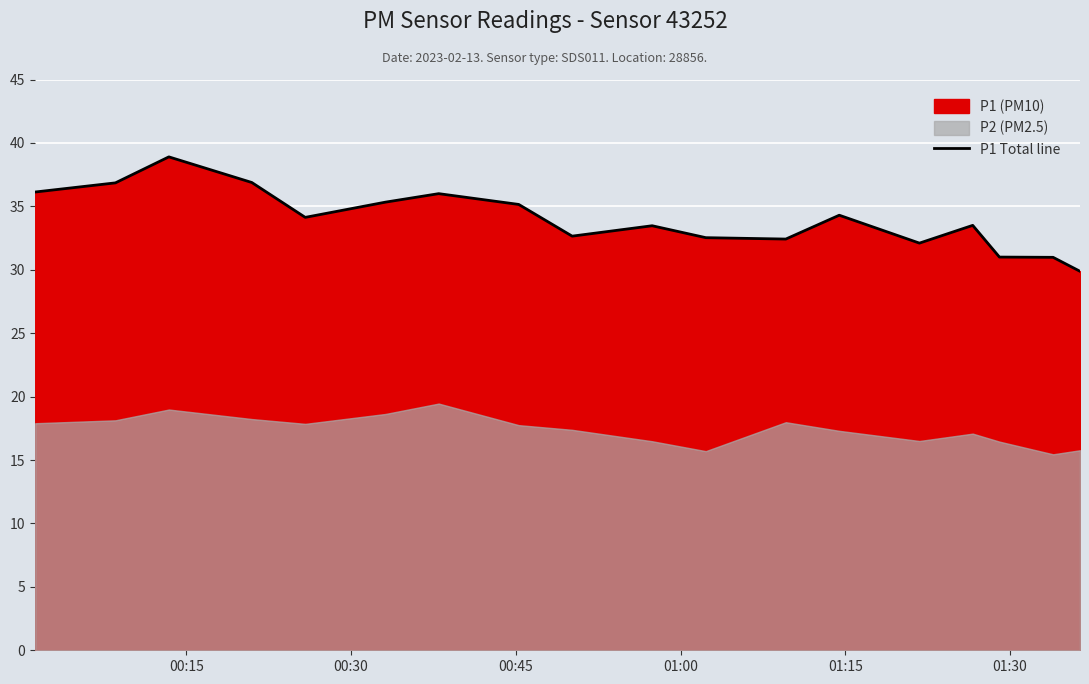

What is the maximum value for P1 Total line?

38.9